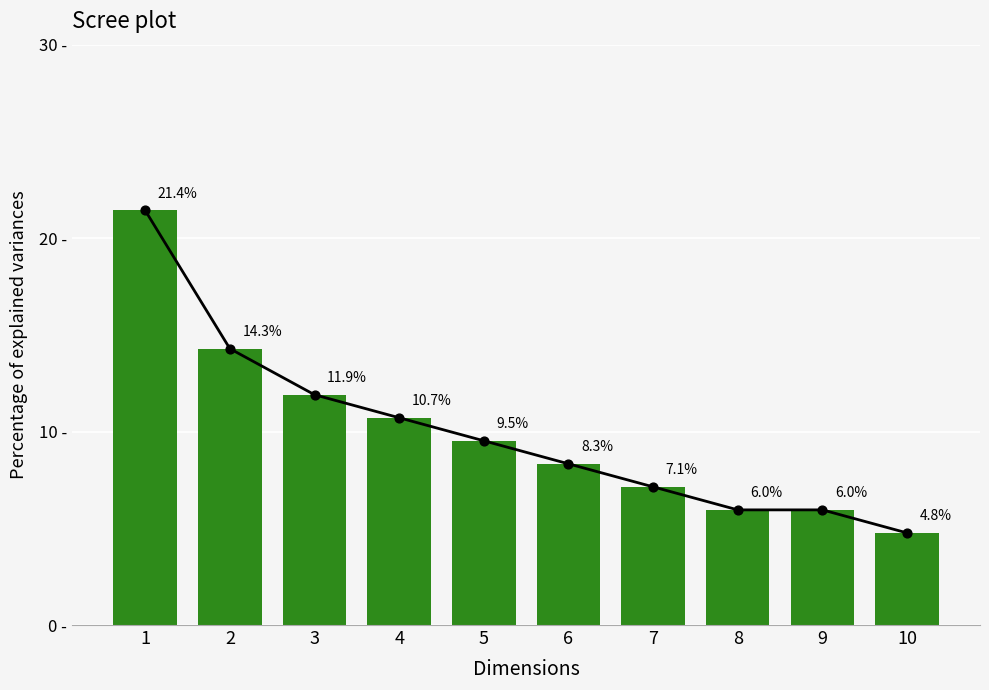

What is the change in value from 1 to 4?

-10.7